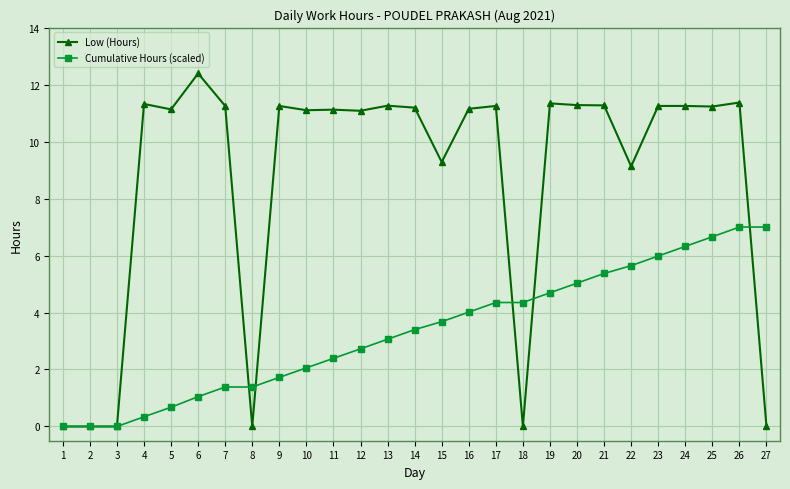

The value of Low (Hours) at 15 is 15.4. True or false?

False